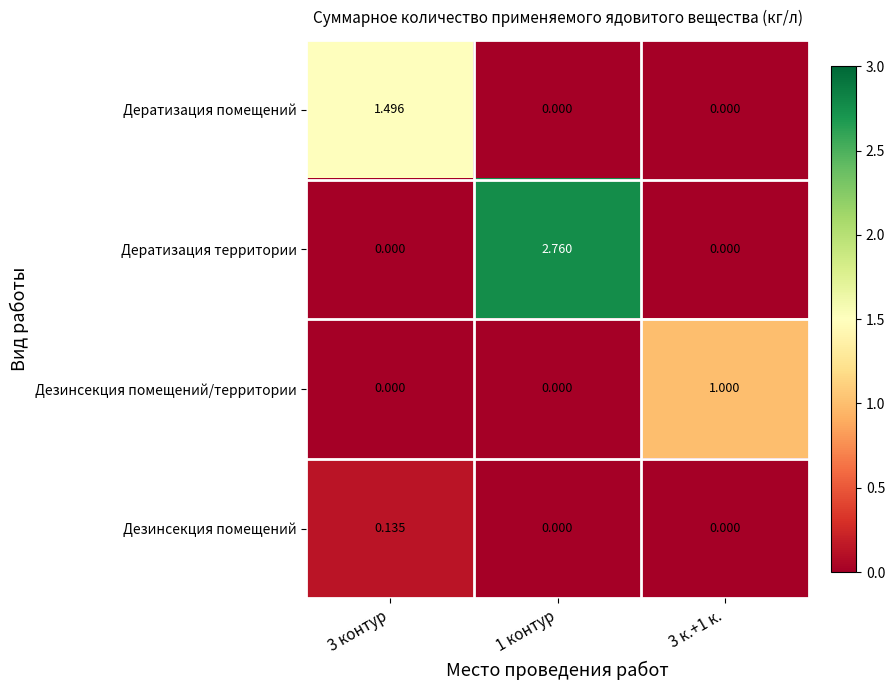

Which series has the largest range (max minus min)?

Дератизация территории